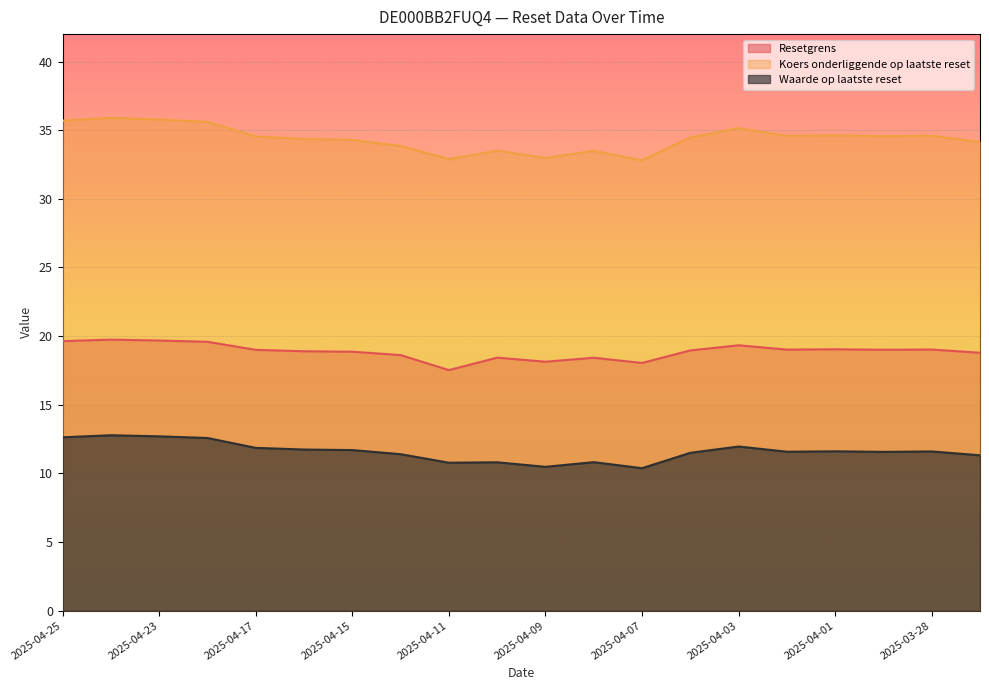

At how many categories does at least one series exceed 16?

20